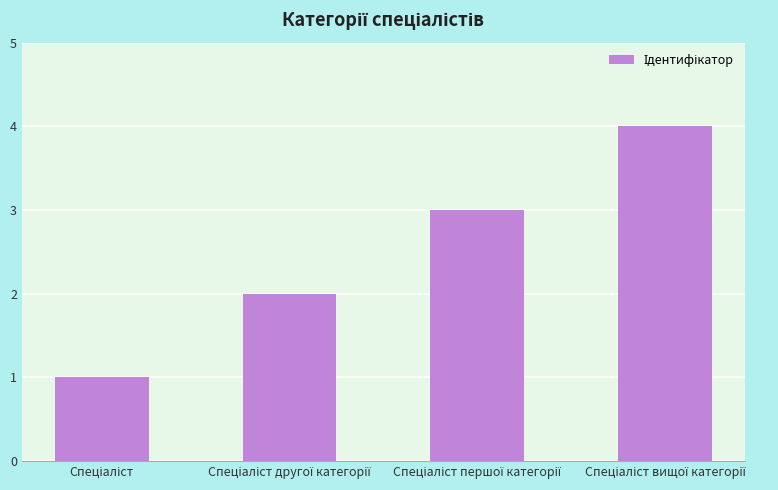

What is the greatest value displayed?

4